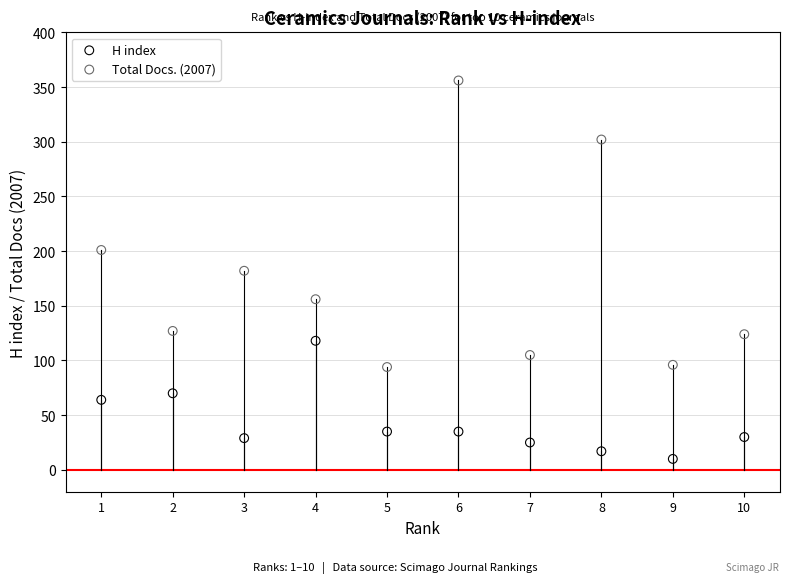

Which series reaches the maximum Y coordinate?

Total Docs. (2007)